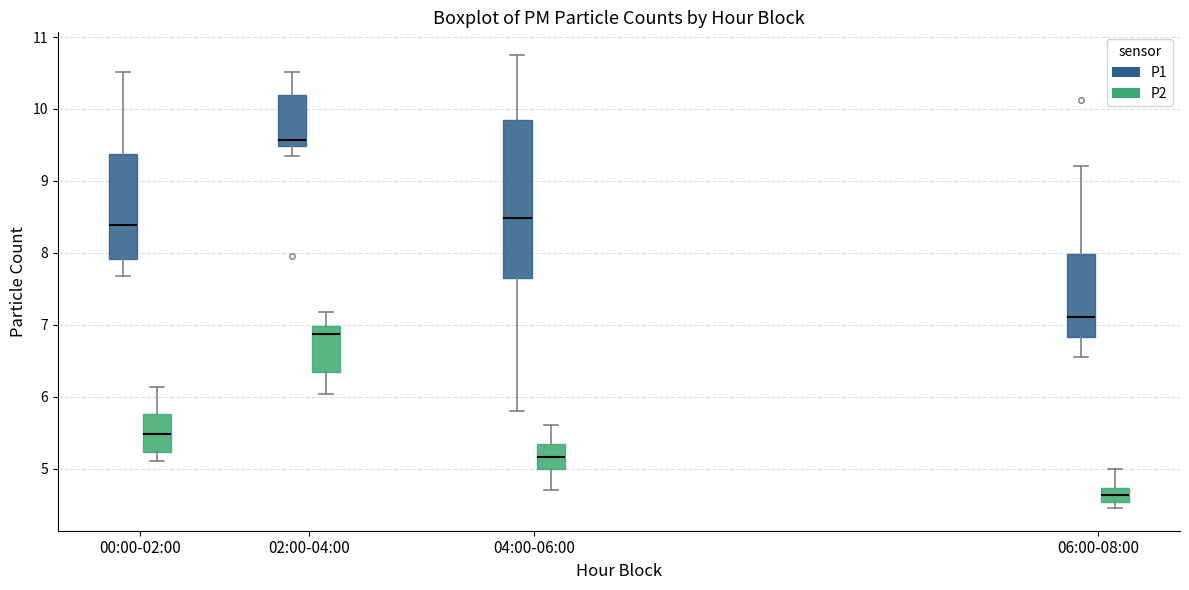

Reading left to right, transcribe this box plot: for each box, give where its median line is, the range the box spans, and where its two whiskers end, as read against the y-axis. The values are not printed on the chart, so give them approximately, as read against the axis.

00:00-02:00 (P1): median 8.4, box 7.9 to 9.4, whiskers 7.7 to 10.5
00:00-02:00 (P2): median 5.5, box 5.2 to 5.8, whiskers 5.1 to 6.1
02:00-04:00 (P1): median 9.6, box 9.5 to 10.2, whiskers 9.4 to 10.5
02:00-04:00 (P2): median 6.9, box 6.3 to 7.0, whiskers 6.0 to 7.2
04:00-06:00 (P1): median 8.5, box 7.7 to 9.8, whiskers 5.8 to 10.8
04:00-06:00 (P2): median 5.2, box 5.0 to 5.3, whiskers 4.7 to 5.6
06:00-08:00 (P1): median 7.1, box 6.8 to 8.0, whiskers 6.6 to 9.2
06:00-08:00 (P2): median 4.6, box 4.5 to 4.7, whiskers 4.5 (just below the box's lower edge) to 5.0